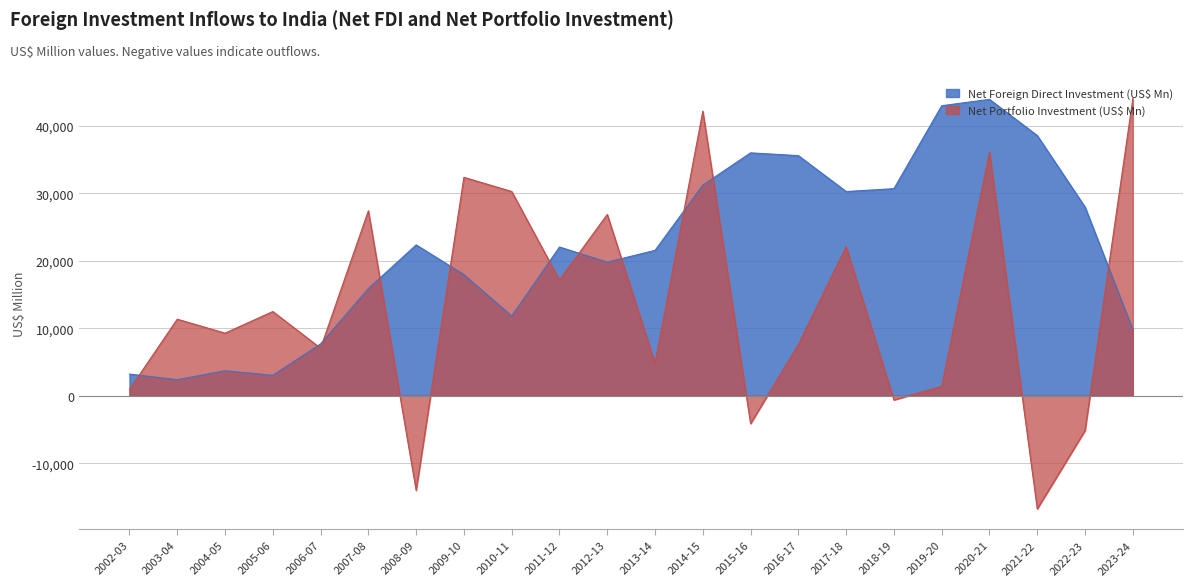

What is the label of the 8th point from the left?

2009-10